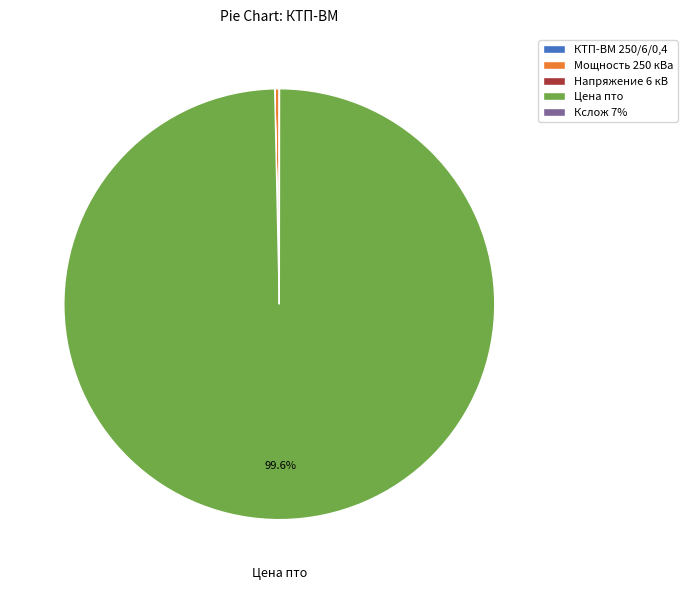

What is the largest slice in the pie chart?

Цена пто